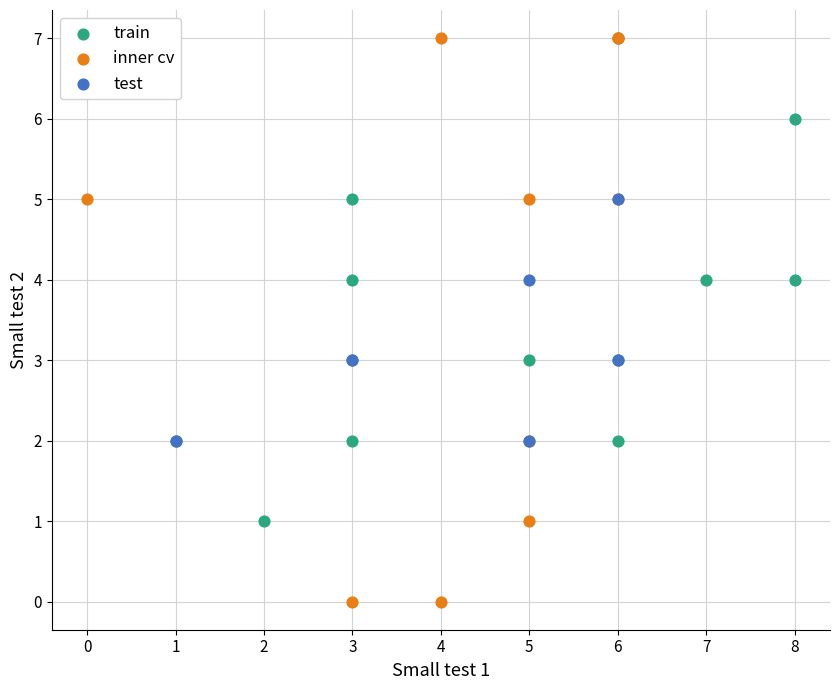

Which series has the widest spread of Y values?

inner cv